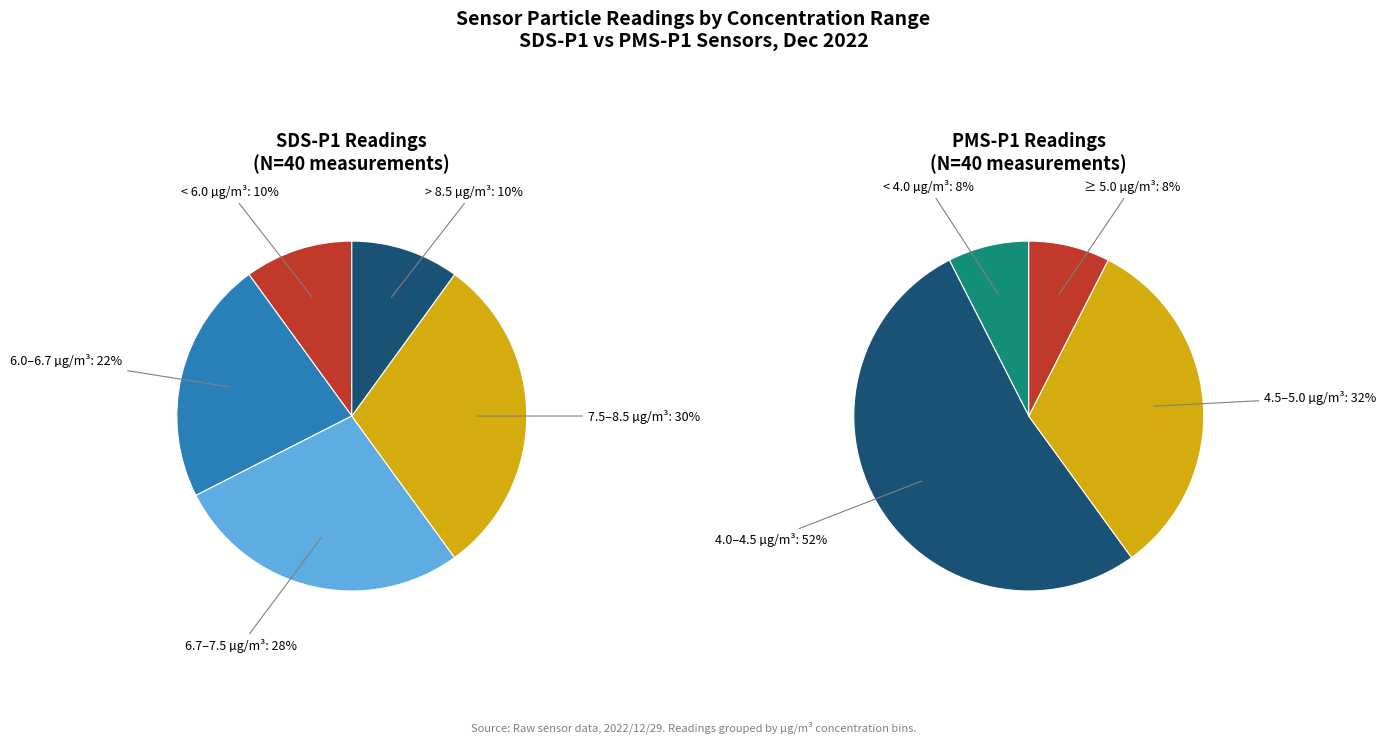

Is it true that 2 is 1% of the pie?

False